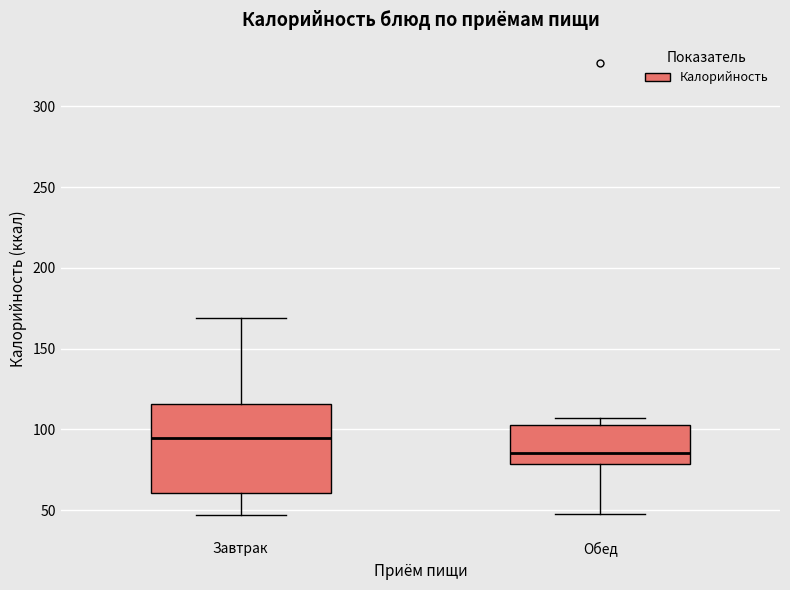

Where does the median line of the box for Завтрак sit on the y-axis? The values are not printed on the chart, so give them approximately, as read against the axis.

95